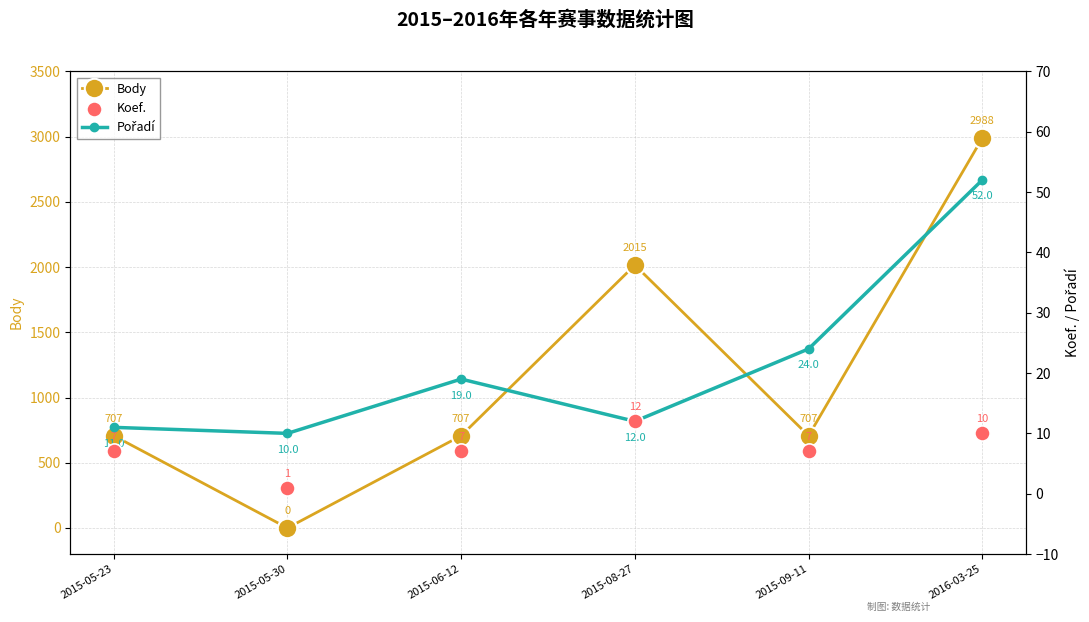

Which series contains the highest Y value?

Body